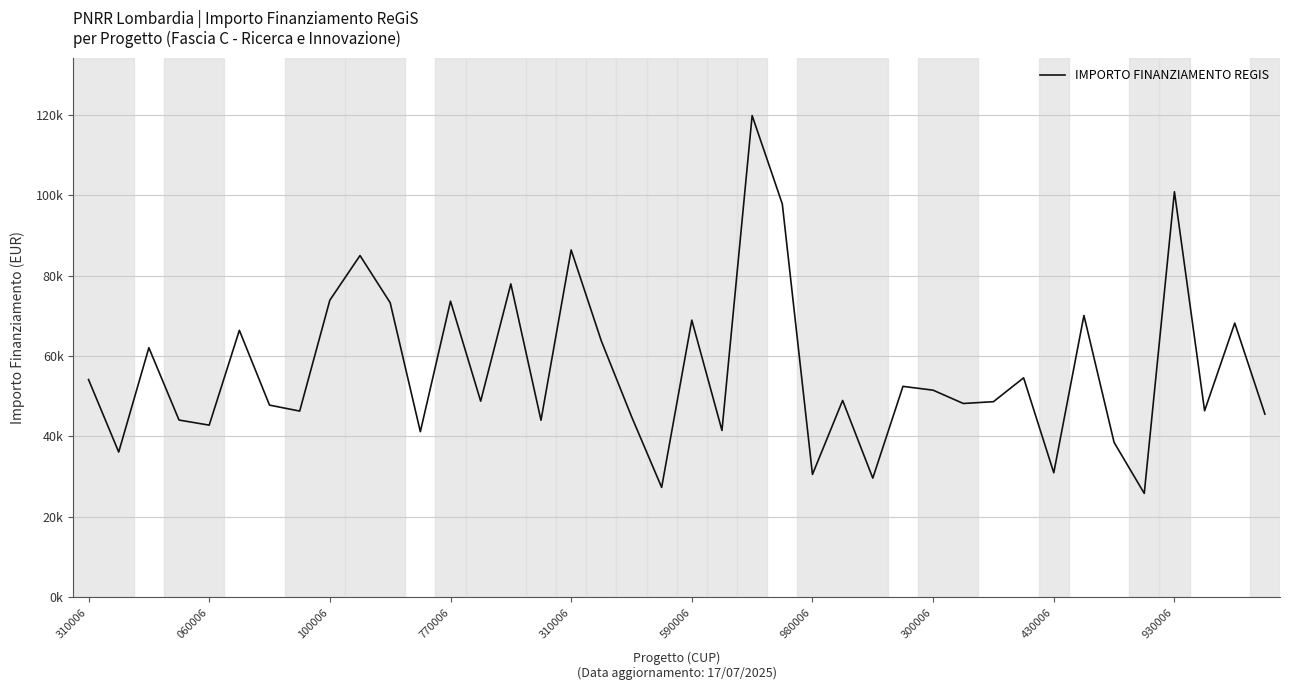

Does the chart have visible grid lines?

Yes